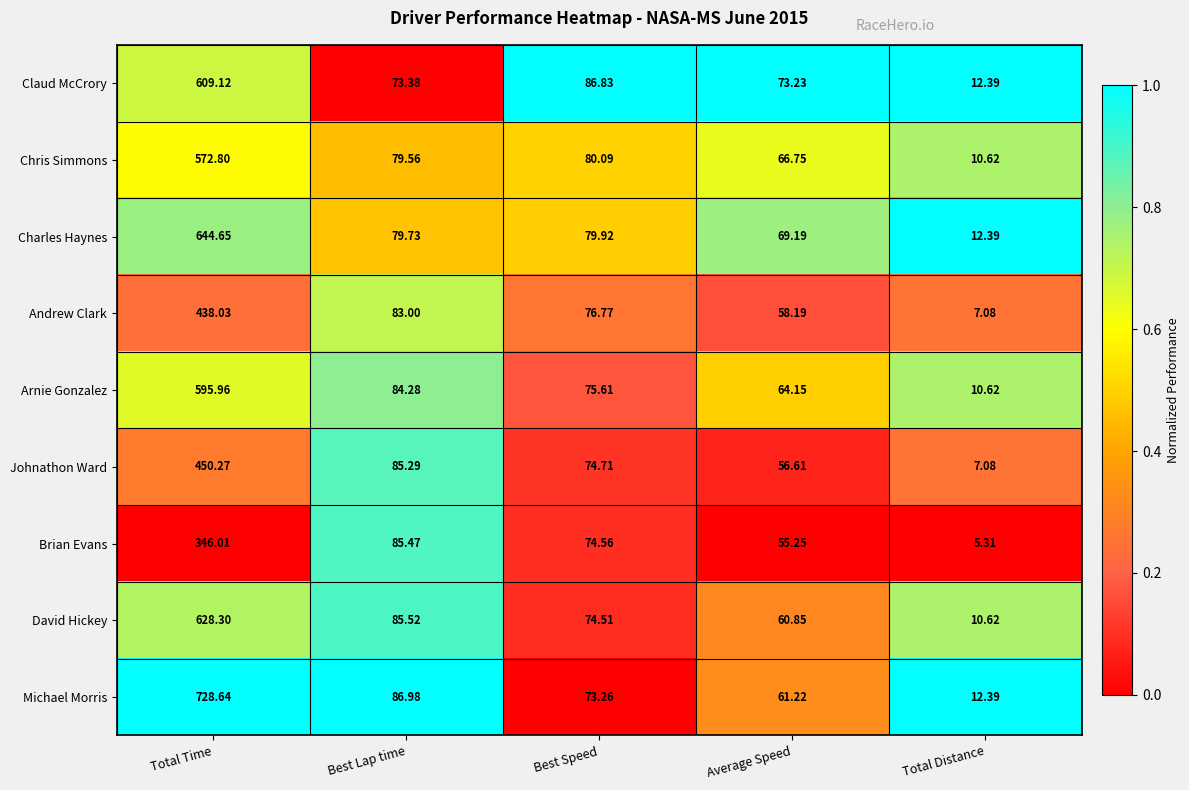

Rank the categories by David Hickey value from lowest to highest.

Total Distance, Average Speed, Best Speed, Best Lap time, Total Time